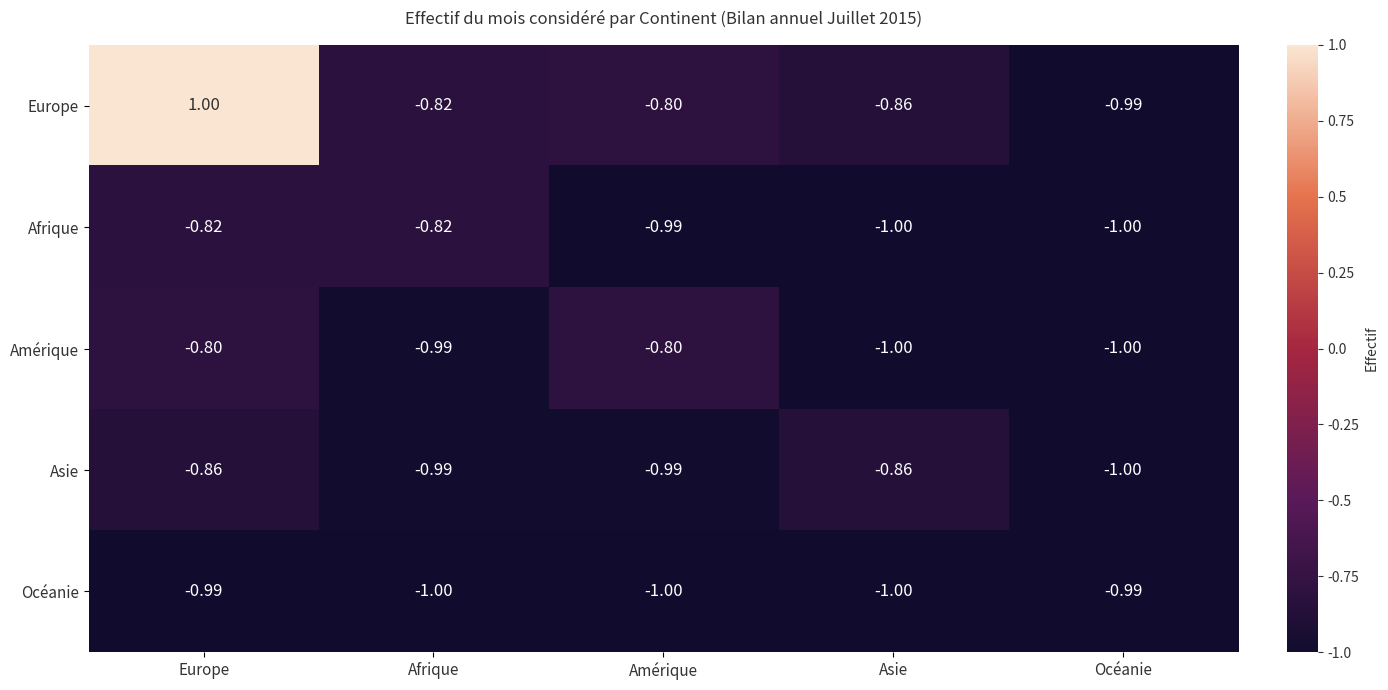

Which series has the widest spread of values?

Europe